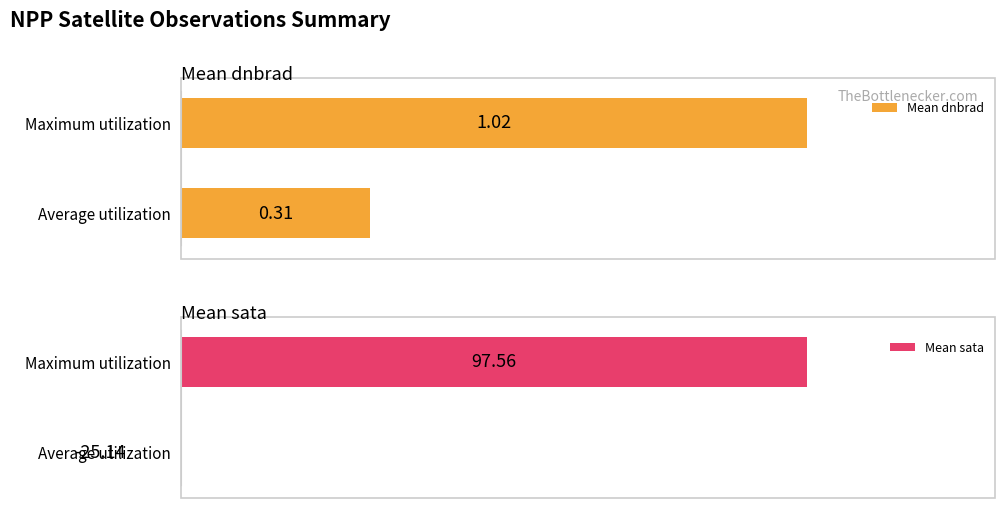

At which label does Mean dnbrad reach its peak?

Maximum utilization